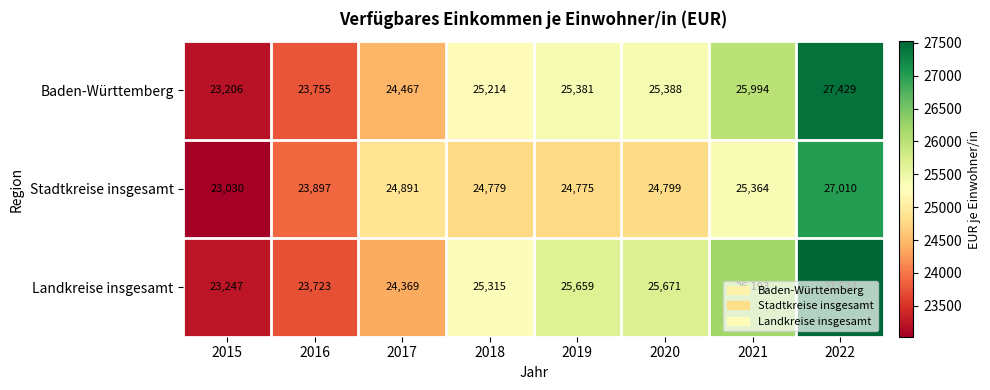

How many series are shown in this chart?

3